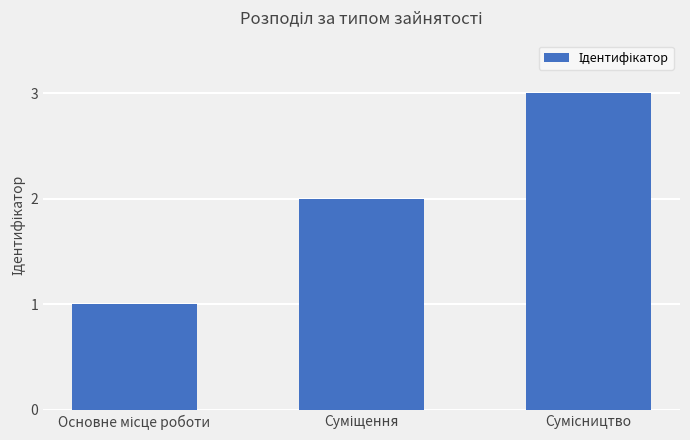

What is the greatest value displayed?

3